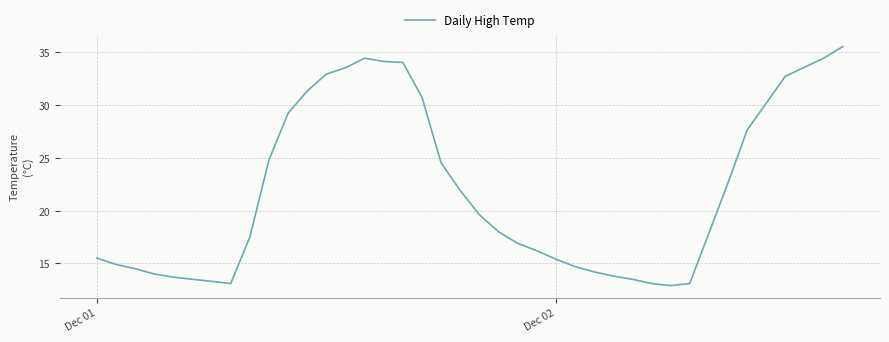

What is the difference between the maximum and minimum values?

22.6